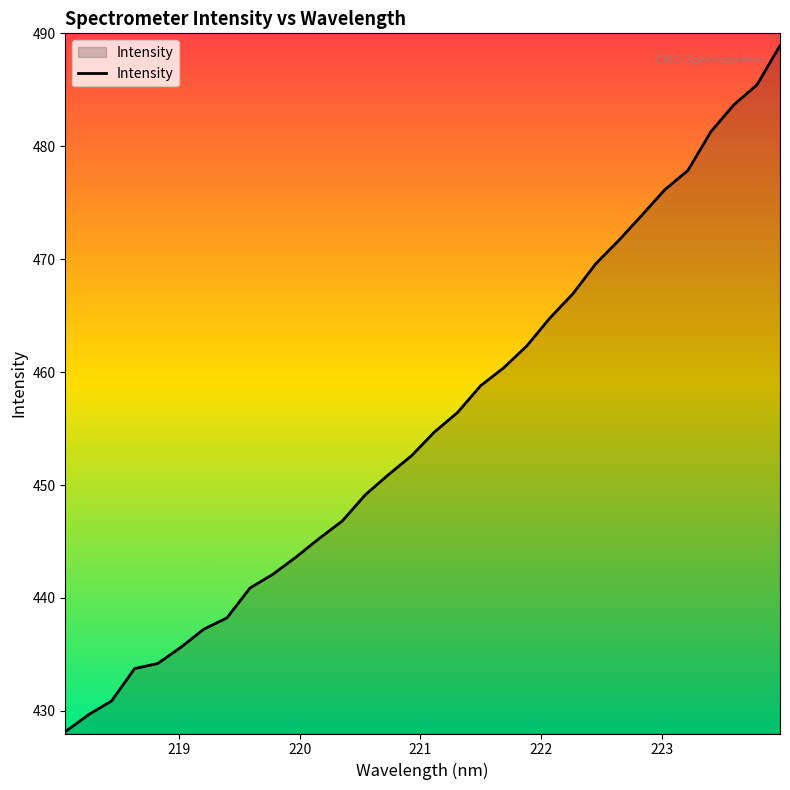

What is the minimum value shown in the chart?

428.2